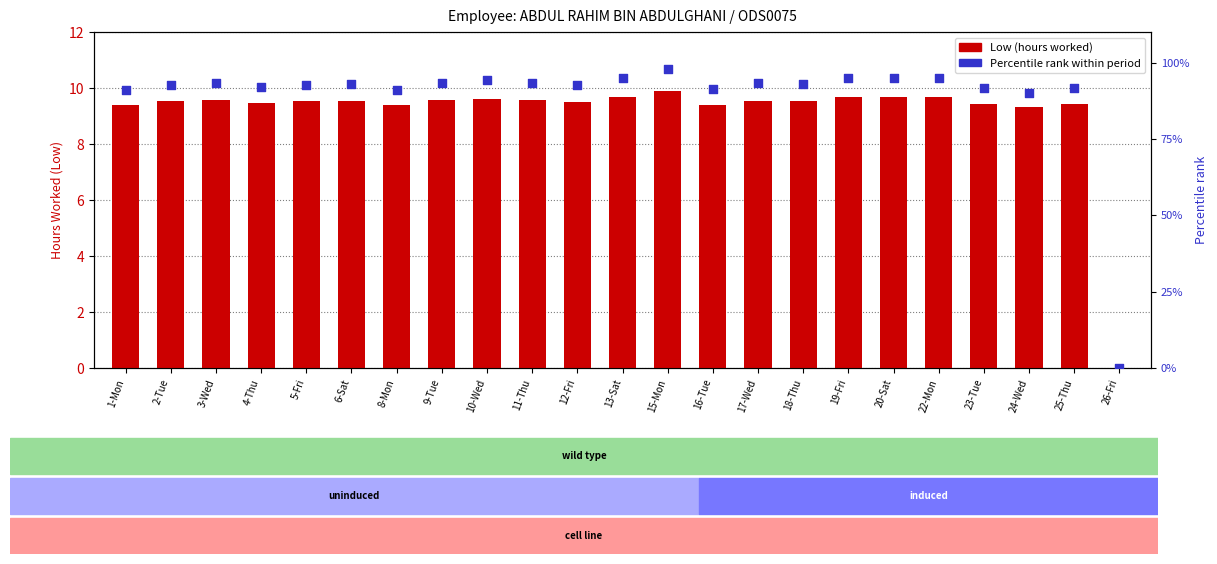

Which series has the largest Y range (max minus min)?

Percentile rank